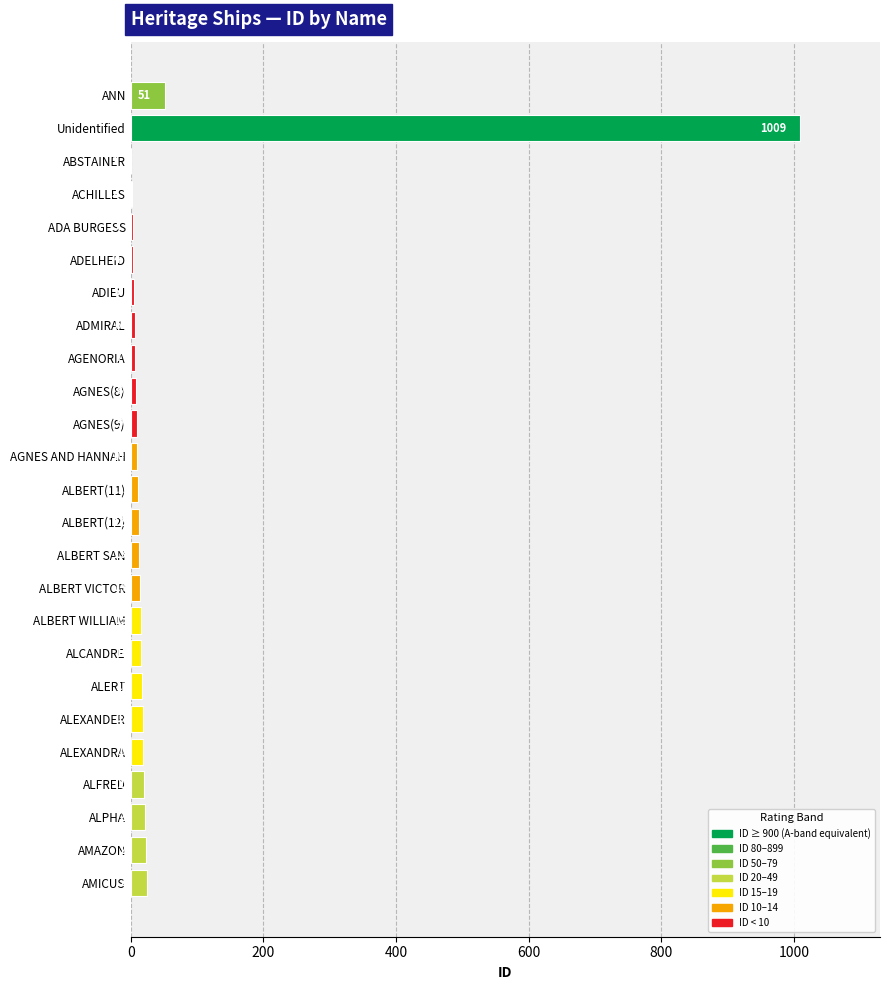

Is it true that the value at ADA BURGESS is 3?

True